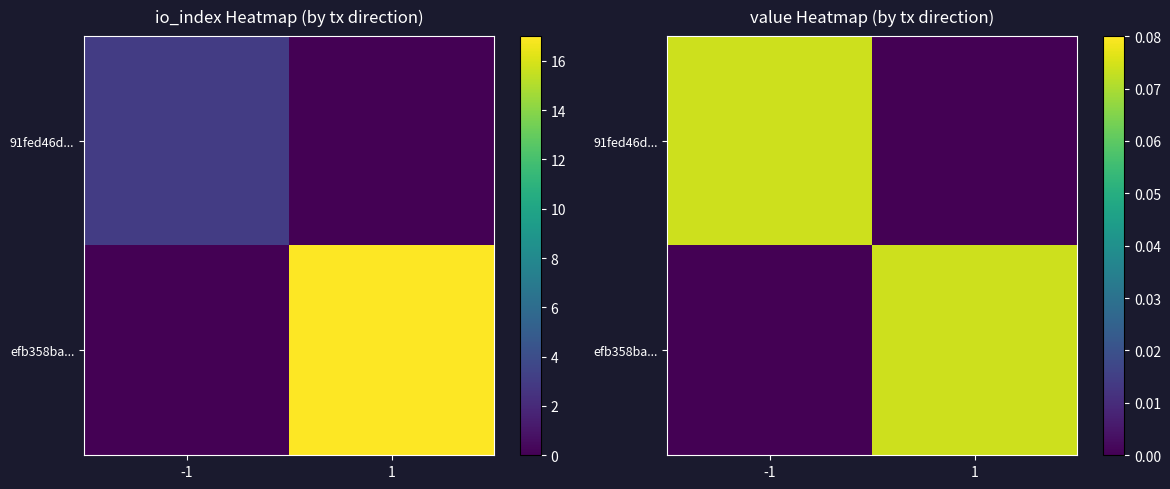

What is the spread (max minus min) of values at 1?

0.1